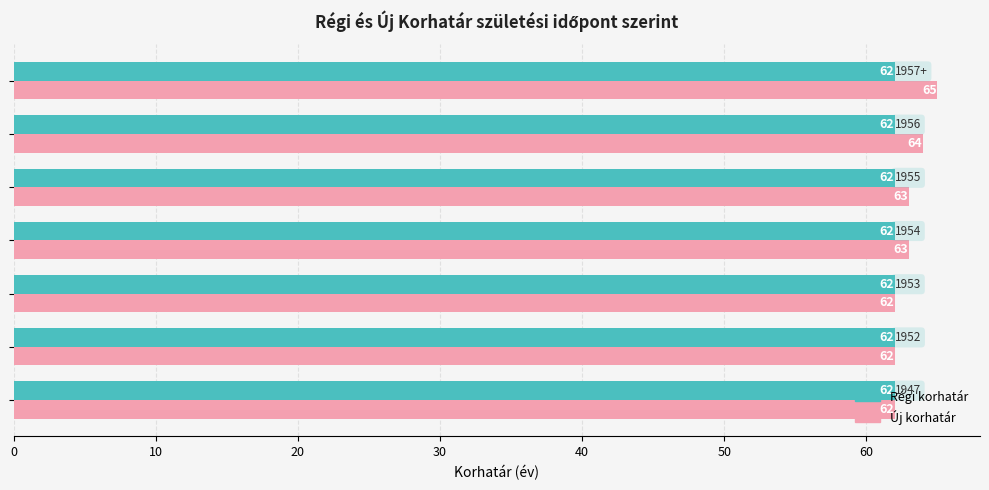

Which series has the largest total across all categories?

Új korhatár